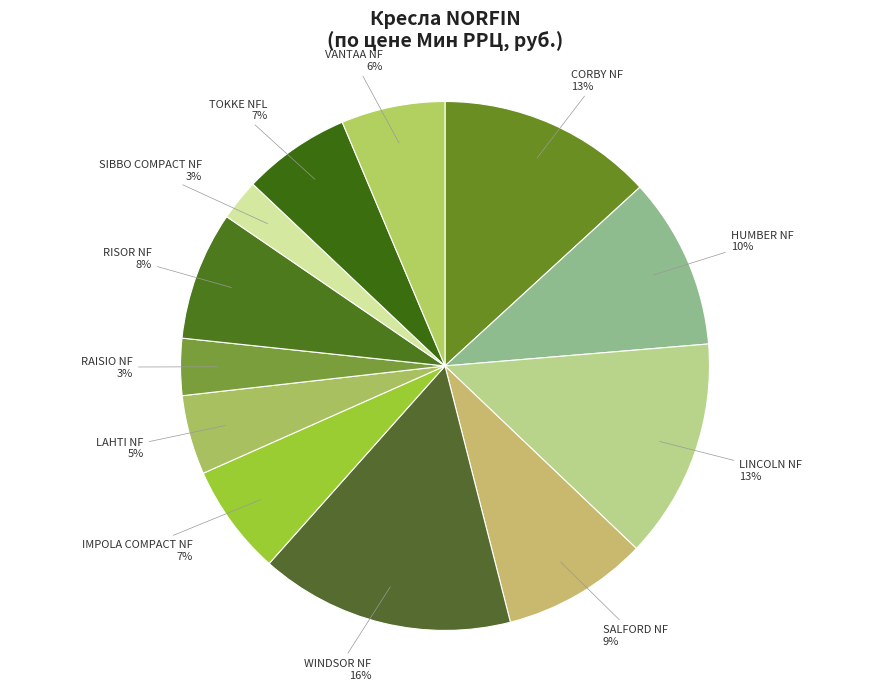

To the nearest percent, what is the average slice percentage?

8%